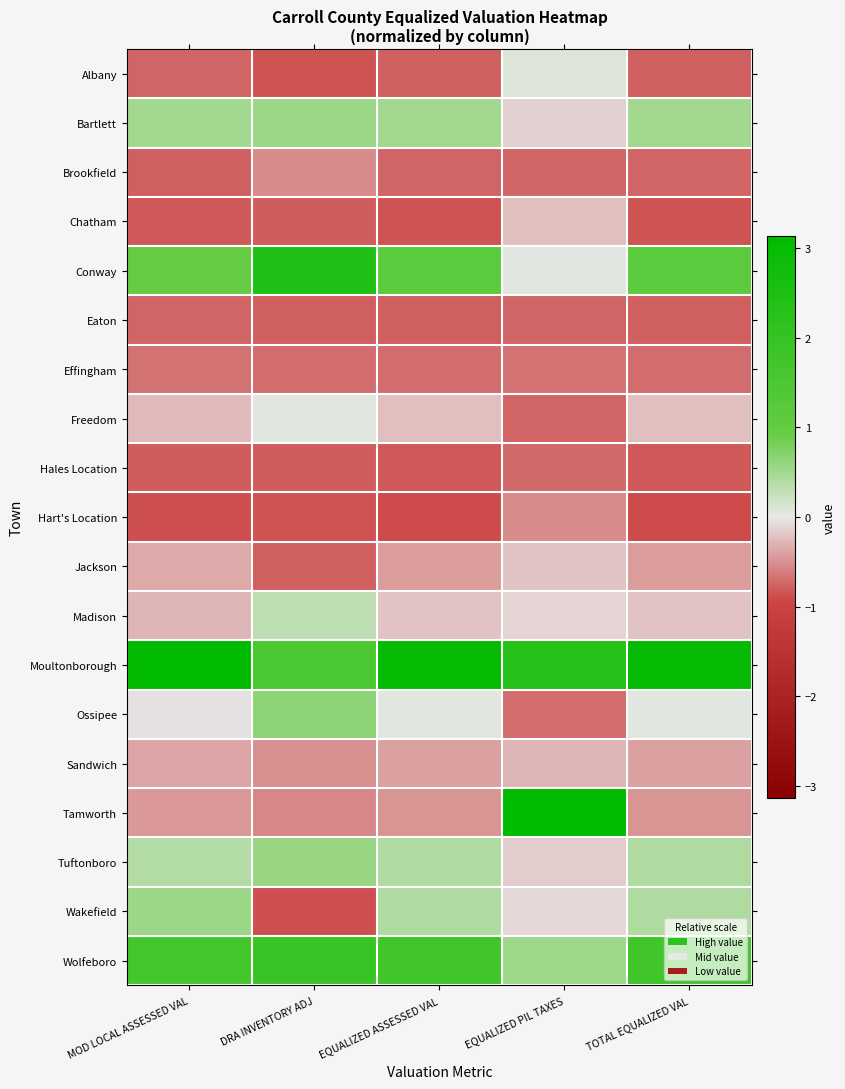

What is the spread (max minus min) of values at MOD LOCAL ASSESSED VAL?

4.0